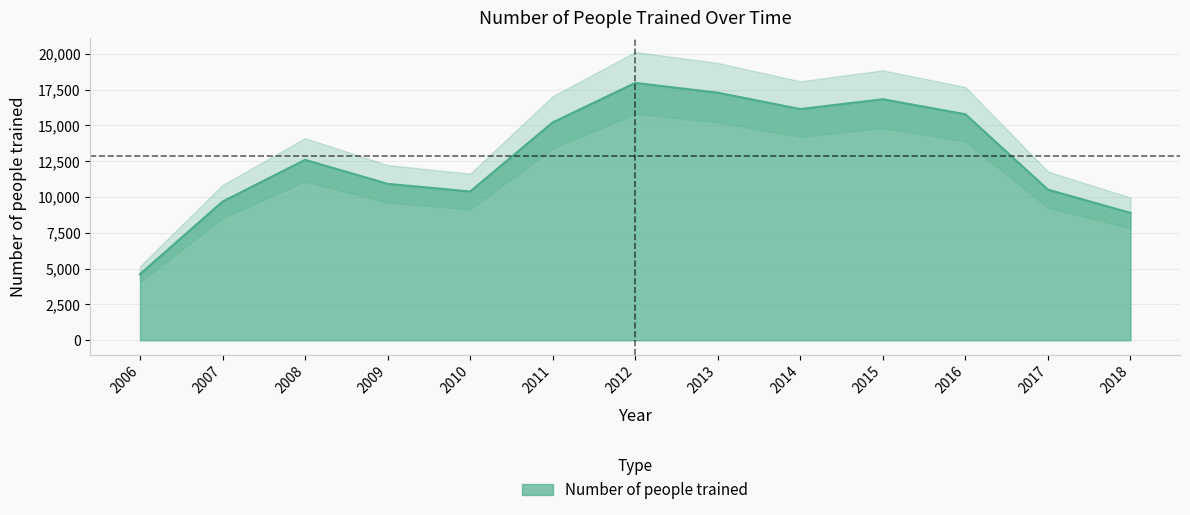

Where does the data first go above 12595?

2011